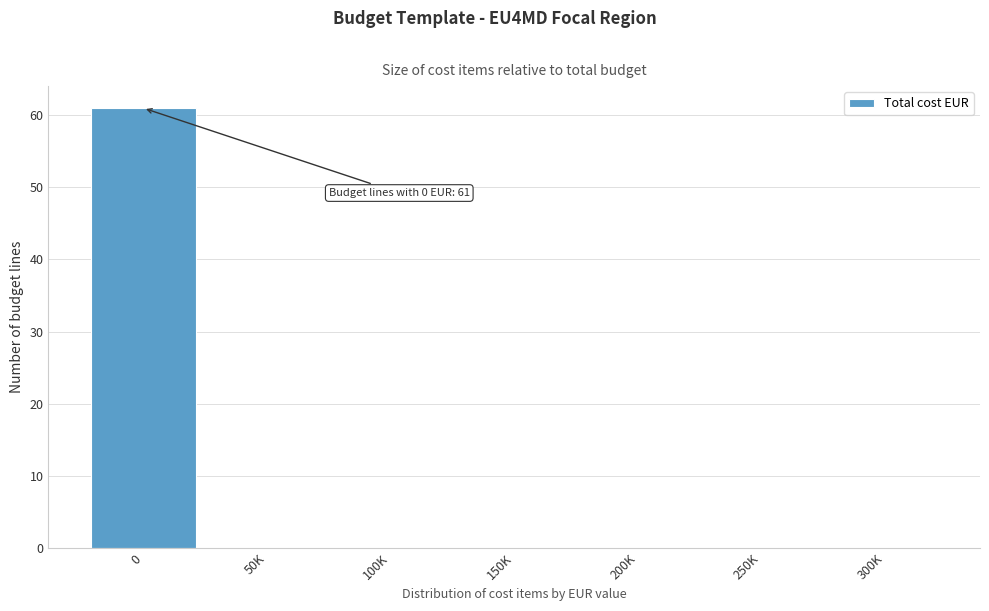

Reading right to left, list all the values displayed in this chart.

300K=0	250K=0	200K=0	150K=0	100K=0	50K=0	0=61